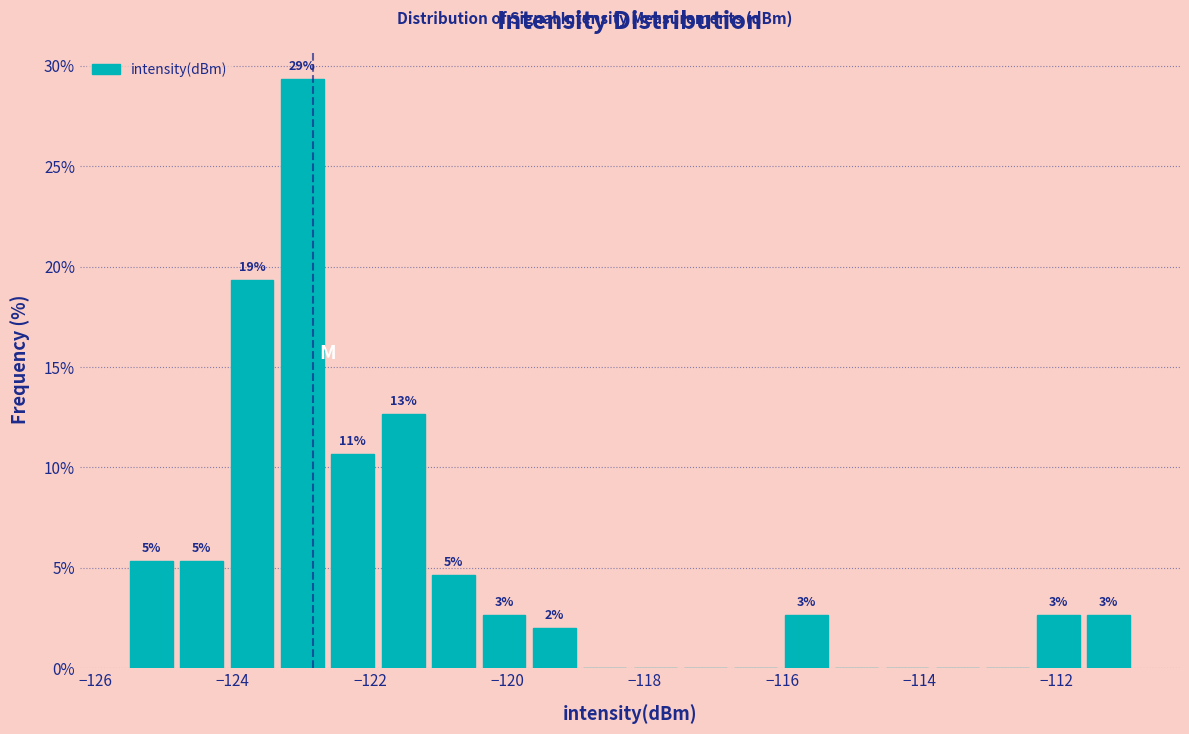

Around what value on the x-axis is the tallest bar? Give the approximate position of its centre, as read against the axis.

-123.0